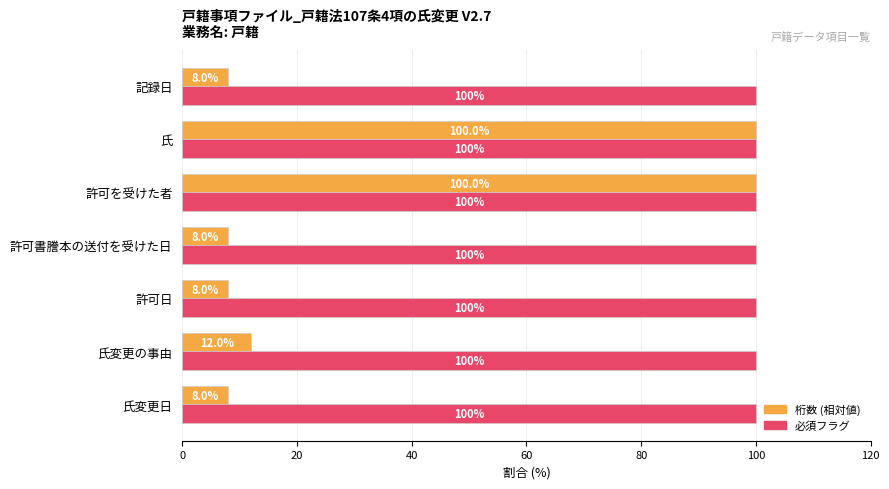

What is the minimum value shown in the chart?

8